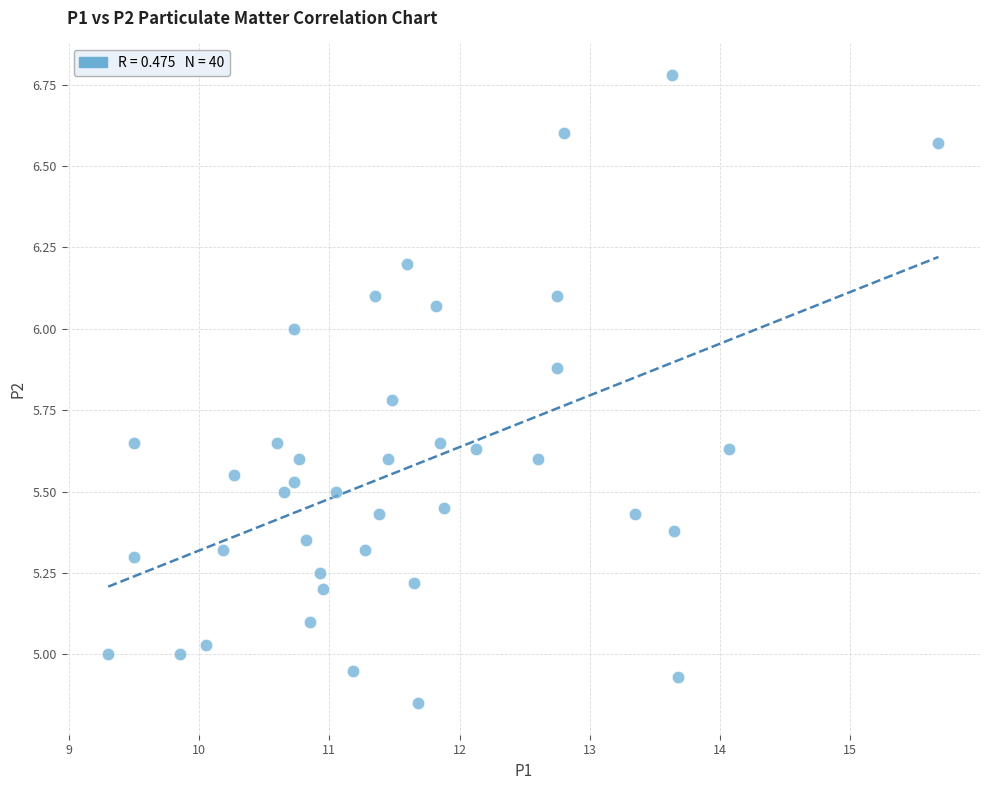

What is the range of Y values (max minus min)?

1.9